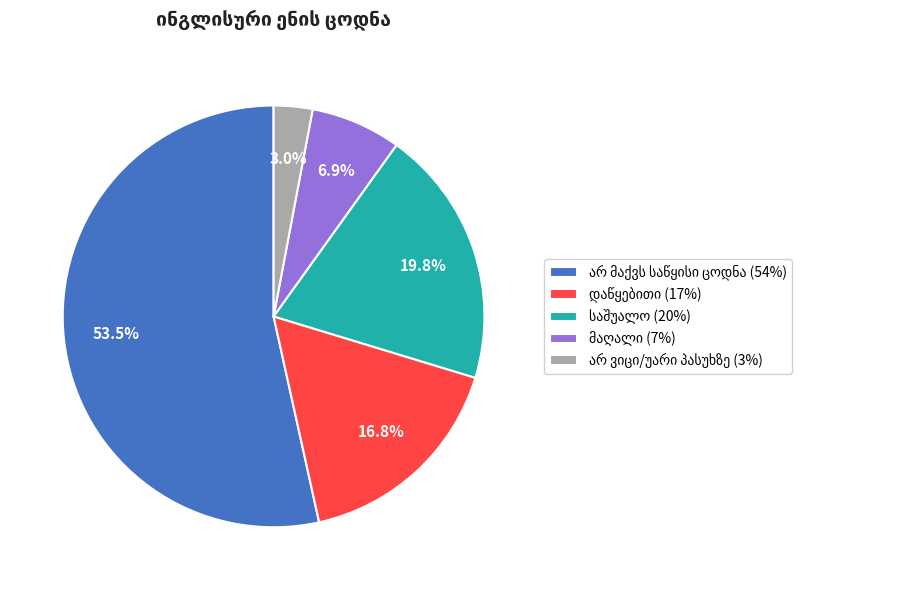

Is there any slice that represents more than half of the pie?

Yes